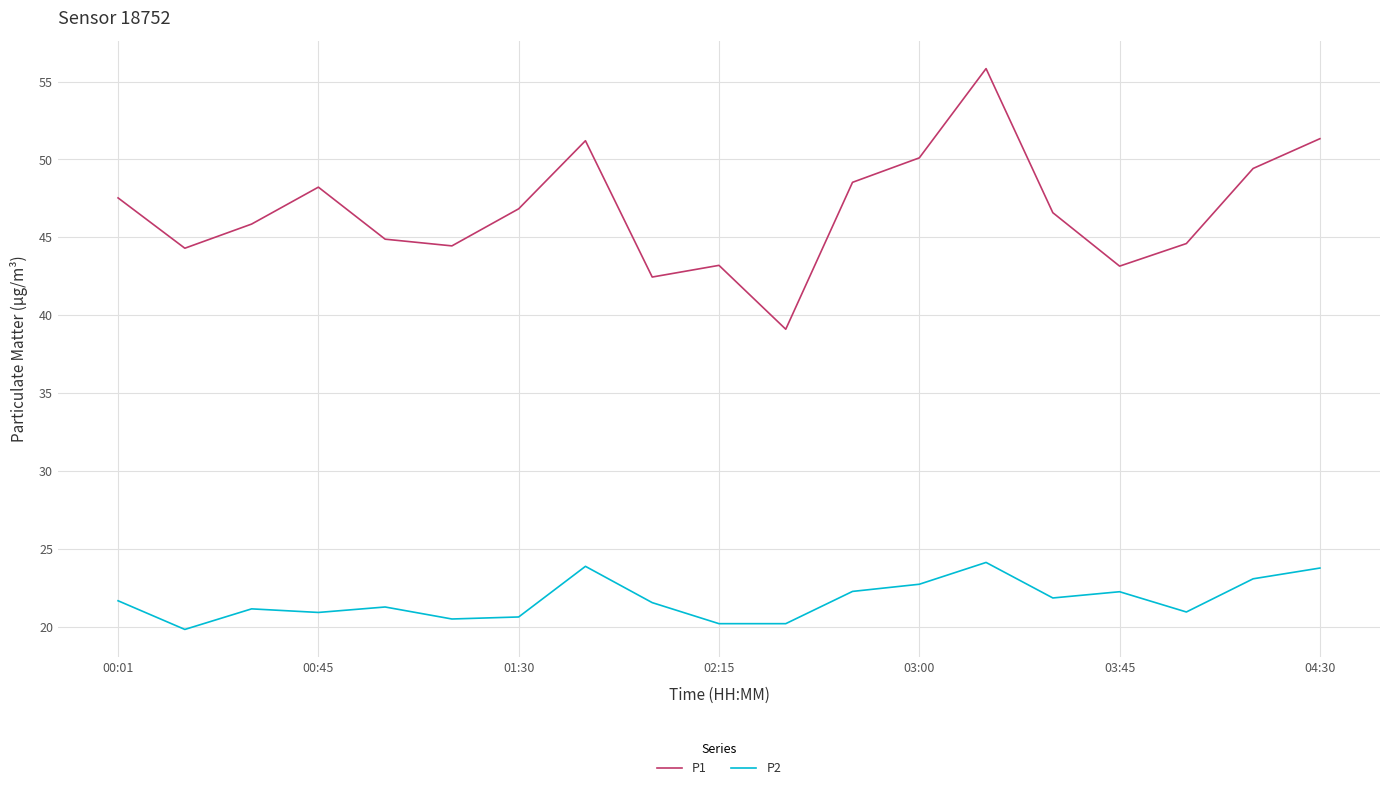

What is the lowest value of the P2 series?

19.8